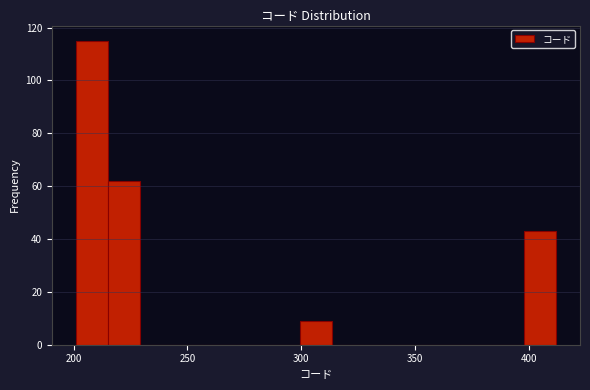

Read against the x-axis, roughly where is the centre of the tallest bar?

210